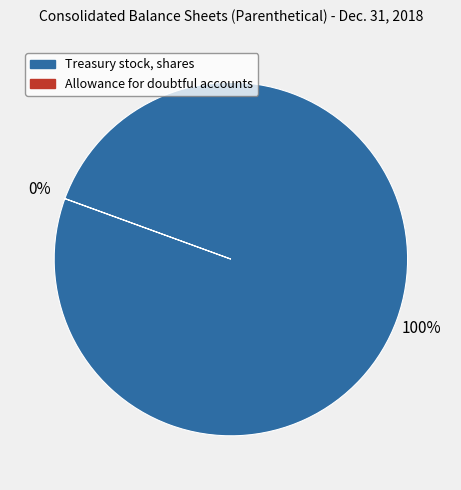

To the nearest percent, what is the difference between the largest and smallest slice percentages?

100%